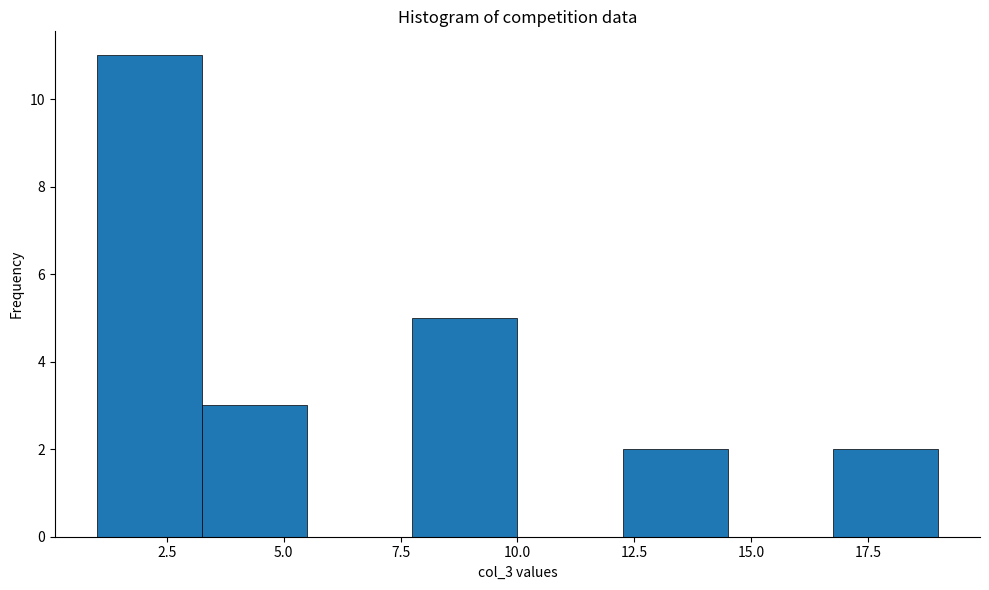

Reading left to right, list every bar in this chart as the range it spans on the x-axis followed by its height. Neither the bar edges nor the heights are printed on the chart, so give them approximately, as read against the axes.

1.00 to 3.25: 11
3.25 to 5.50: 3
5.50 to 7.75: 0
7.75 to 10.00: 5
10.00 to 12.25: 0
12.25 to 14.50: 2
14.50 to 16.75: 0
16.75 to 19.00: 2